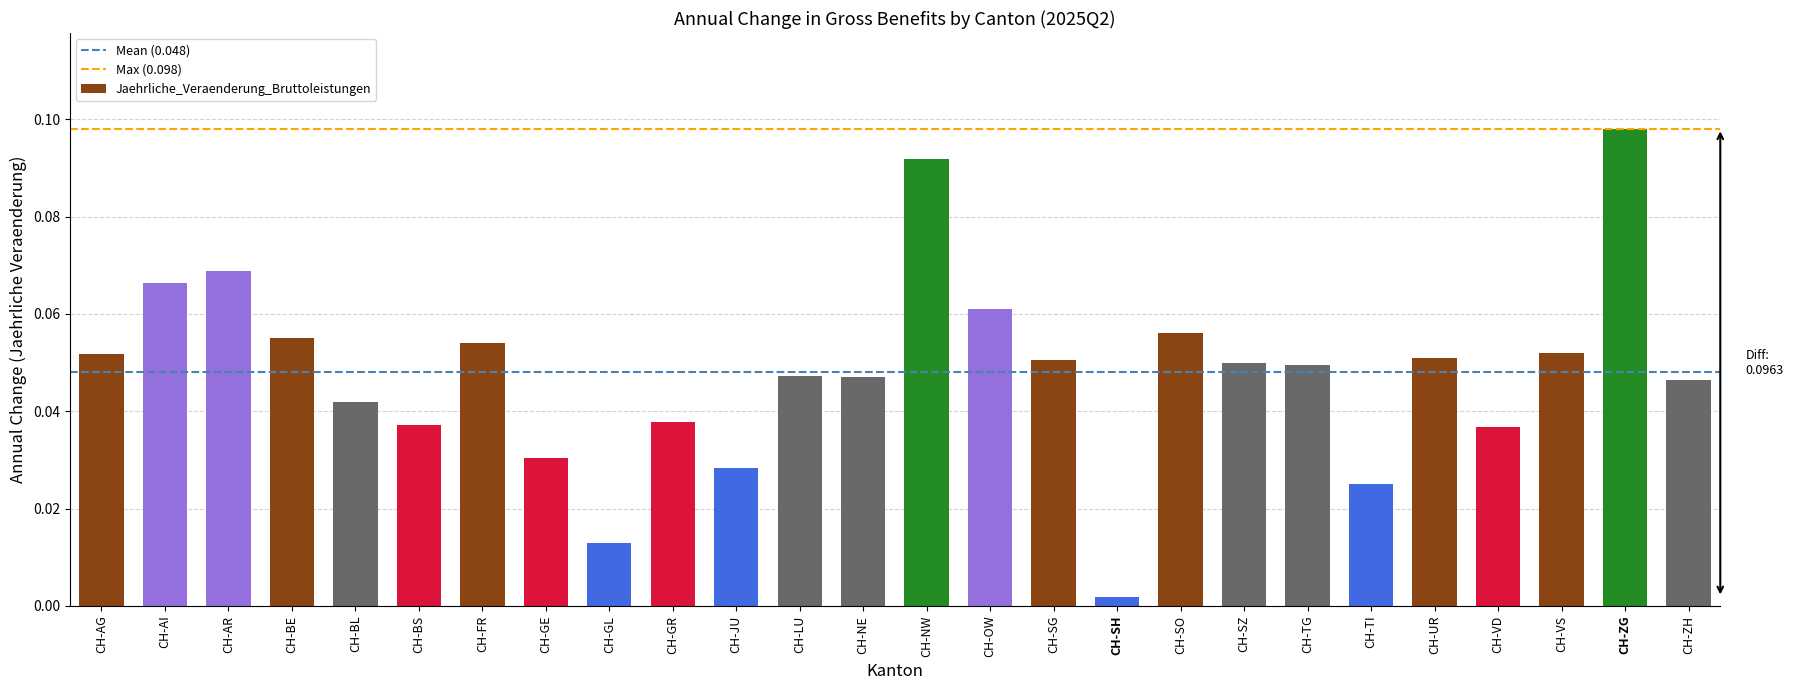

What is the label of the 25th bar from the right?

CH-AI